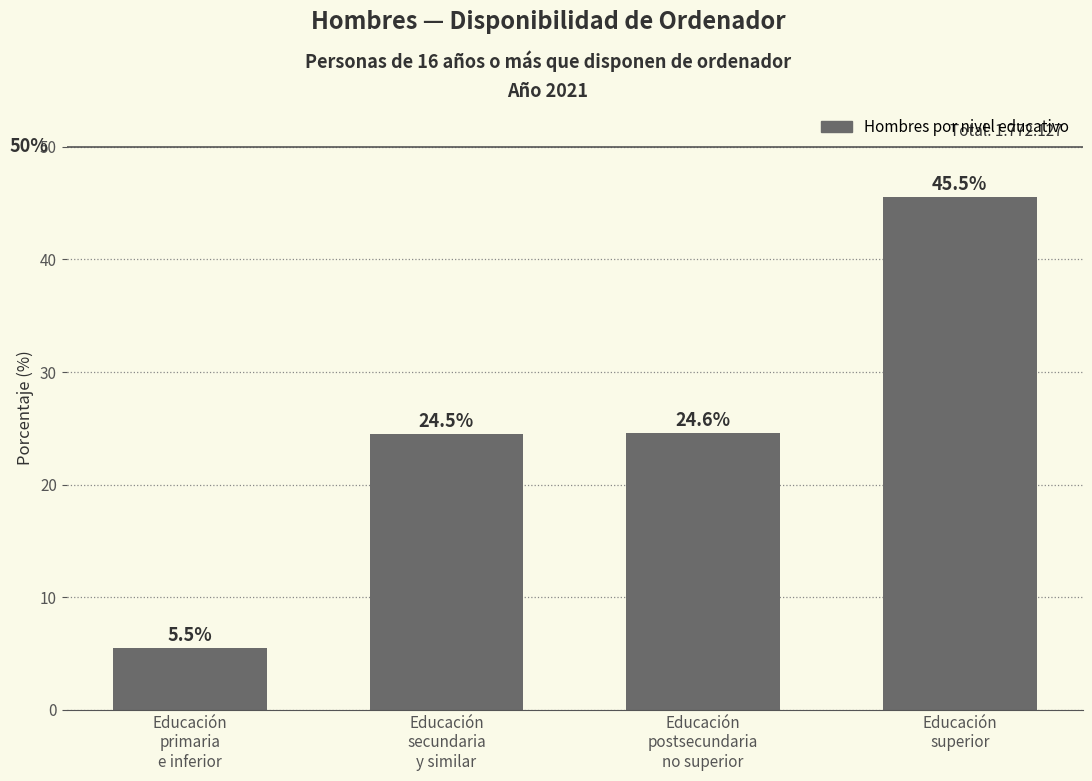

At which label does the data first exceed 24?

Educación
secundaria
y similar